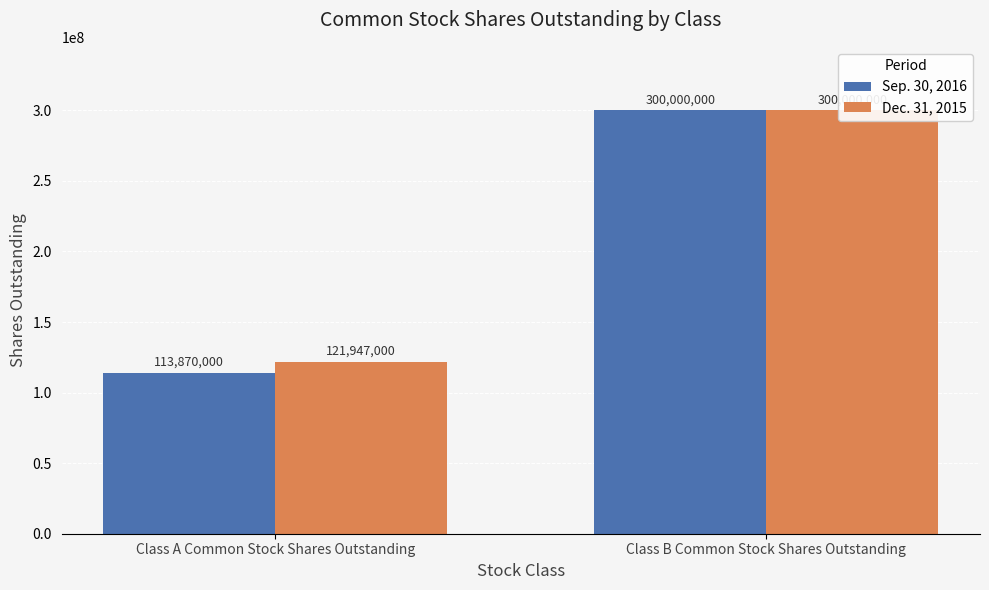

What is the sum of all Dec. 31, 2015 values?

421947000